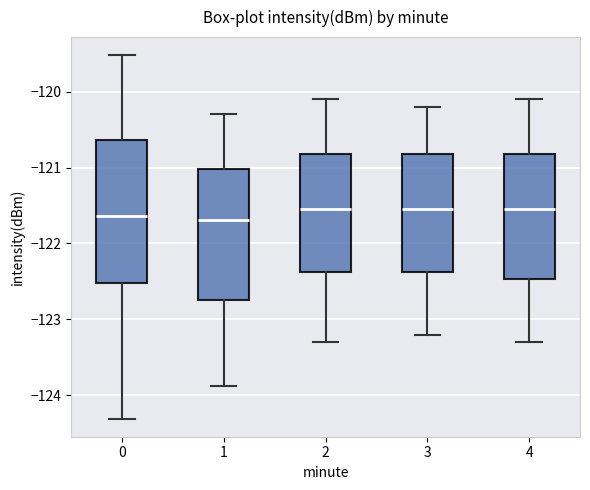

Which box is the tallest, from its lower edge to its upper edge?

0